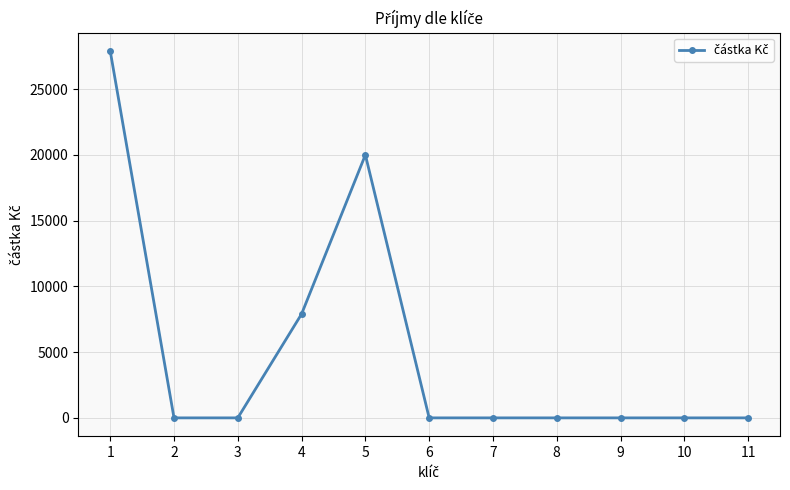

How many series are shown in this chart?

1